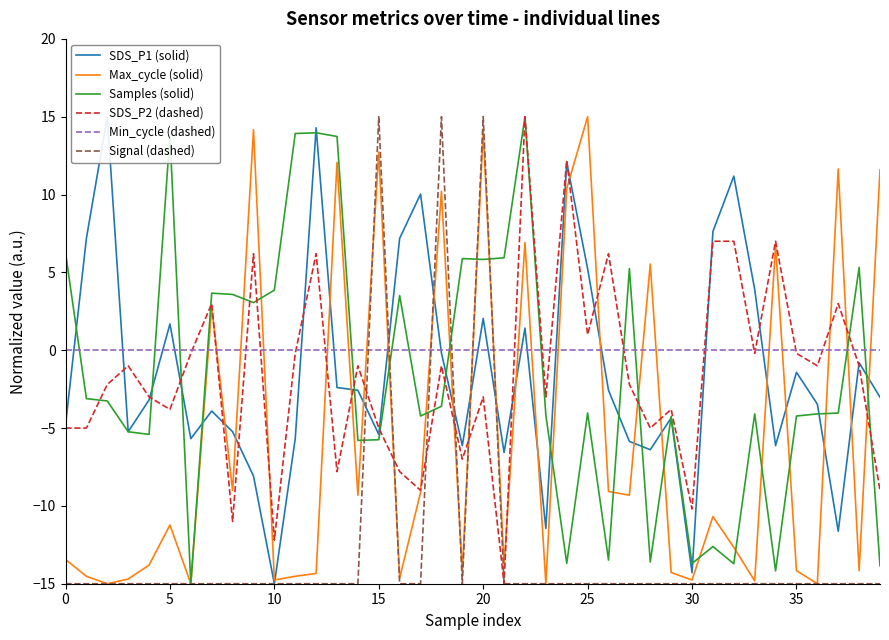

What is the label of the 10th point from the left?

9